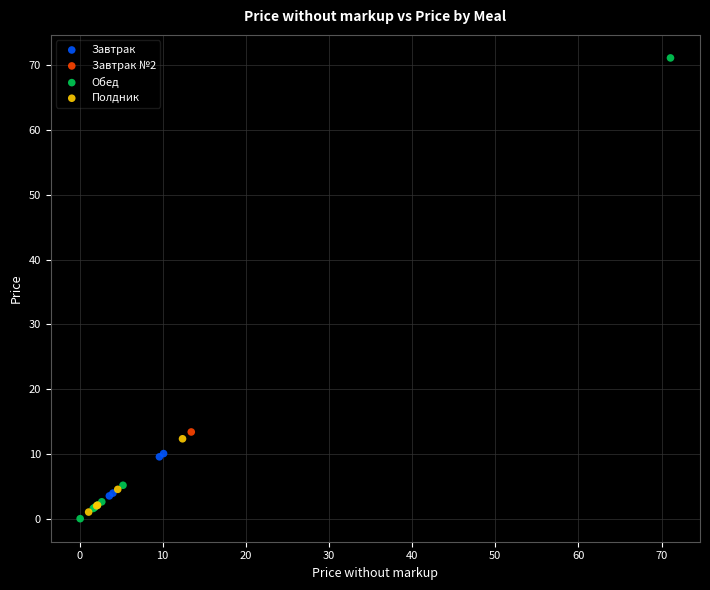

What are all the series names shown in the legend?

Завтрак, Завтрак №2, Обед, Полдник